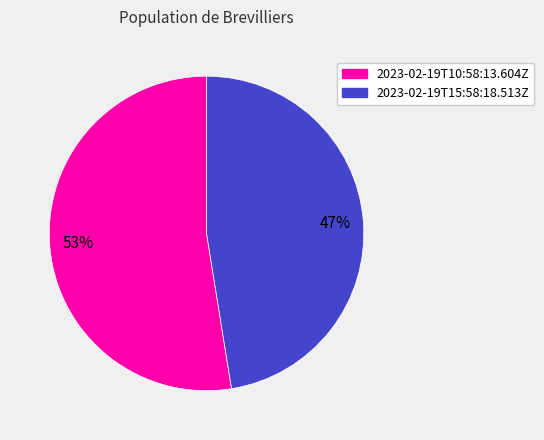

What is the largest slice in the pie chart?

2023-02-19T10:58:13.604Z